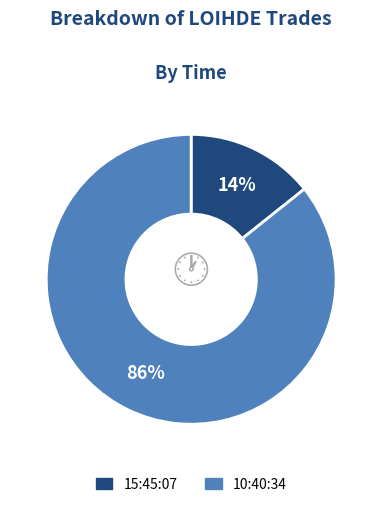

True or false: 10:40:34 accounts for 77% of the total.

False